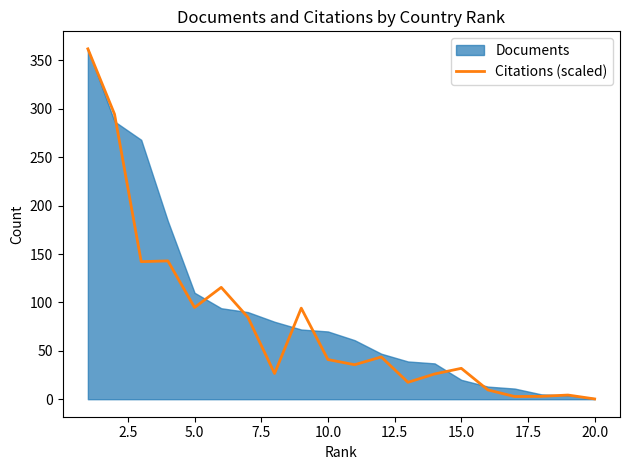

The value of Citations (scaled) at 10.0 is 69.7. True or false?

False